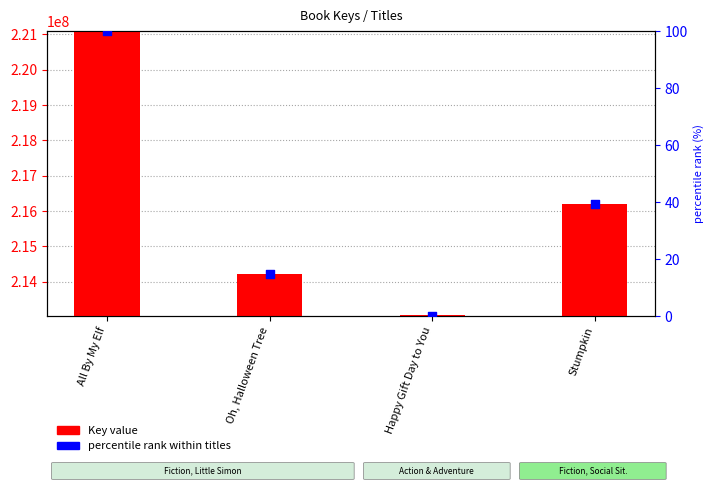

At which category is the sum across all series the highest?

All By My Elf